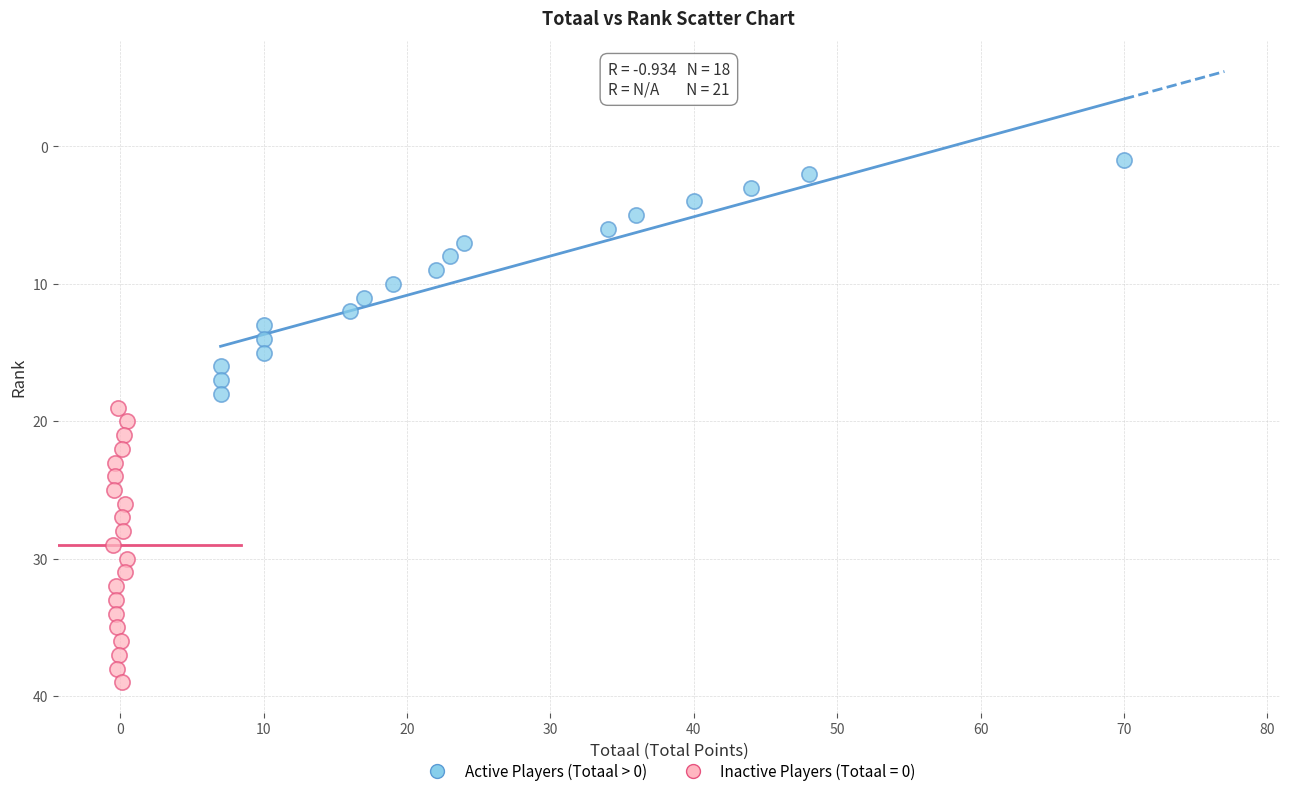

Which series reaches the maximum Y coordinate?

Inactive Players (Totaal = 0)